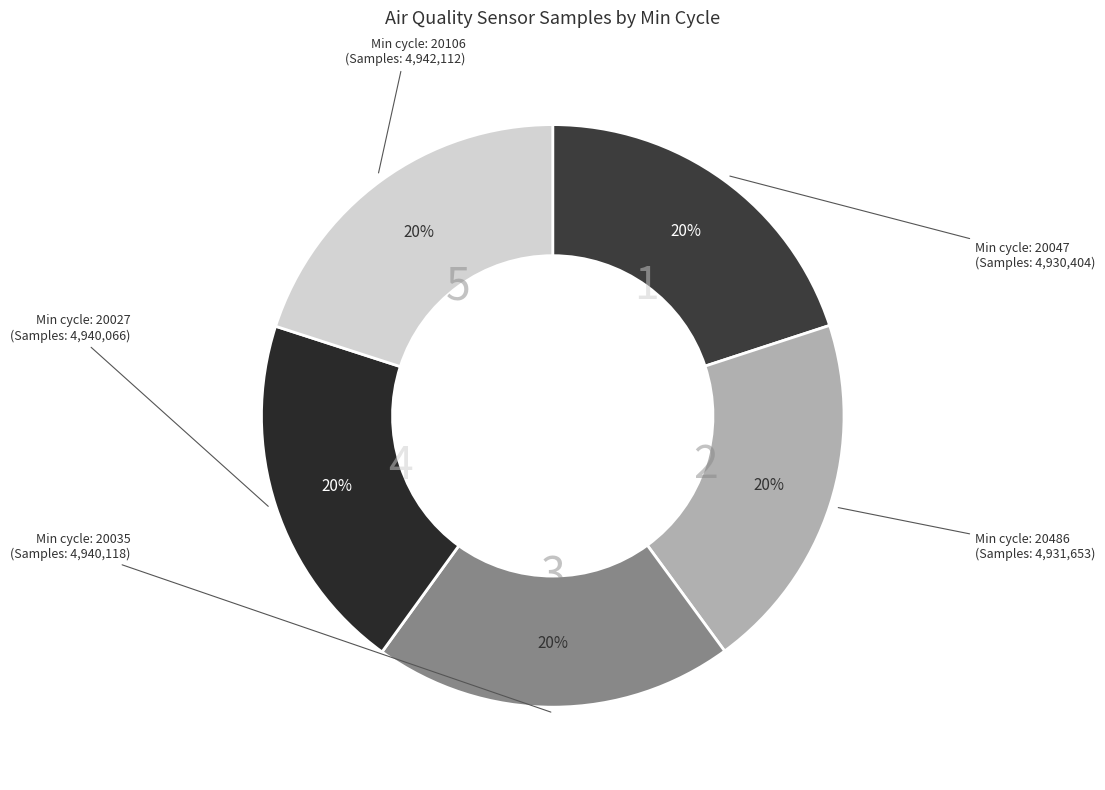

To the nearest percent, what is the average slice percentage?

20%